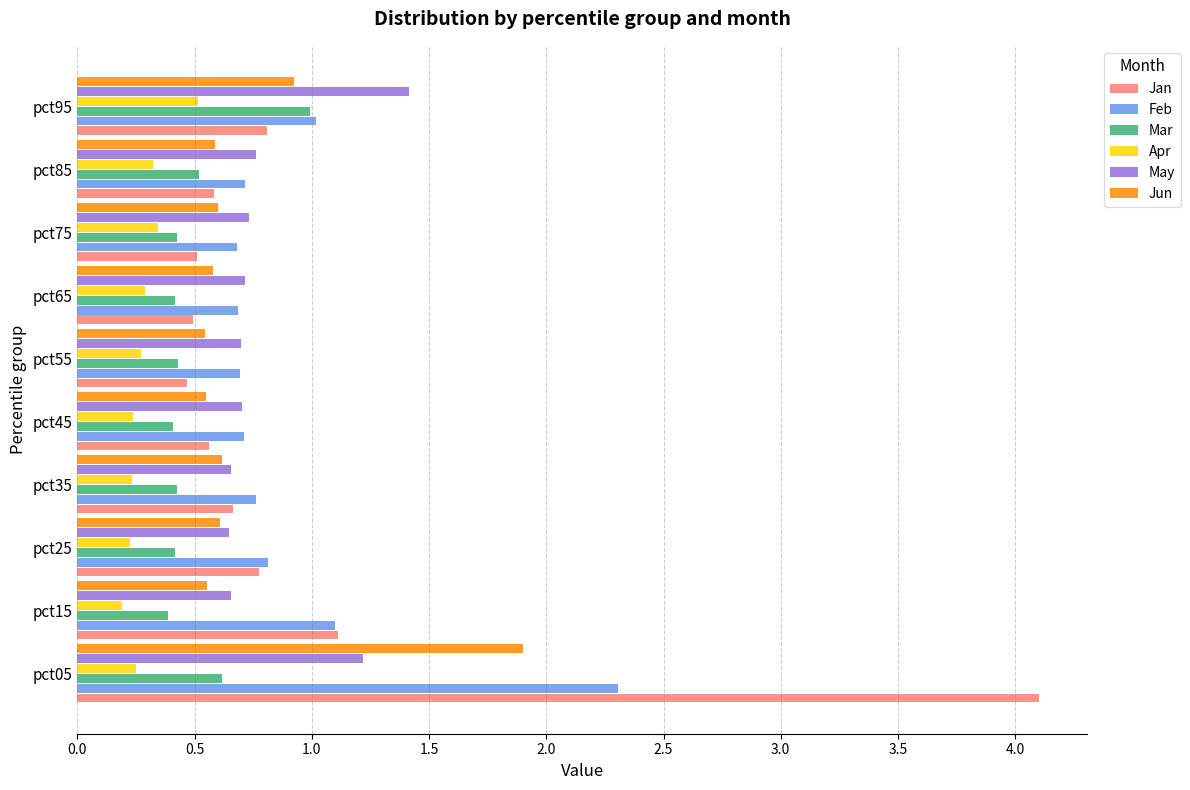

List the series in order of their peak value, lowest first.

Apr, Mar, May, Jun, Feb, Jan